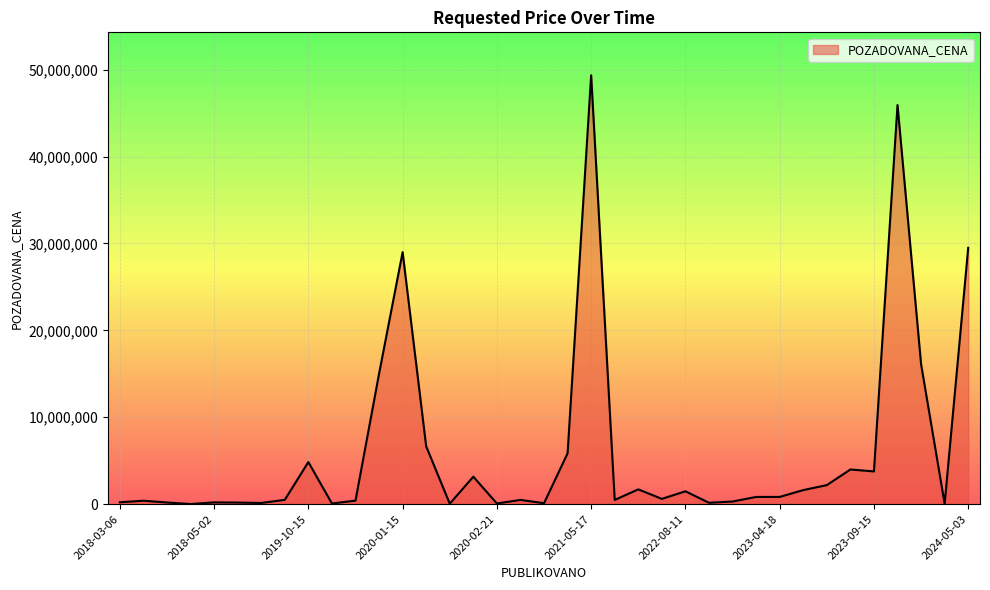

What is the maximum value shown in the chart?

49361000